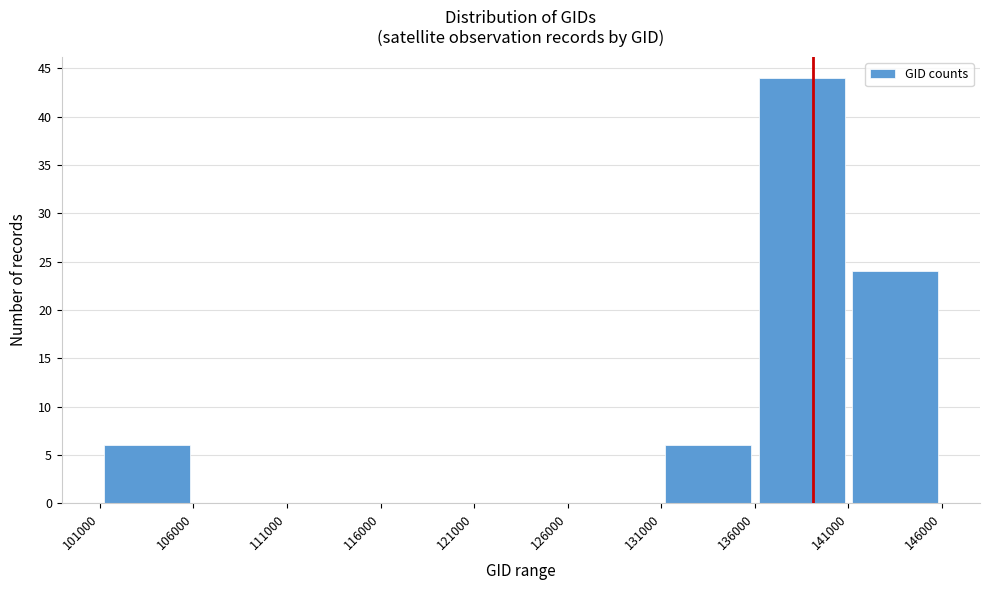

Reading left to right, list every bar in this chart as the range it spans on the x-axis followed by its height. The values are not printed on the chart, so give them approximately, as read against the axis.

101000 to 106000: 6
106000 to 111000: 0
111000 to 116000: 0
116000 to 121000: 0
121000 to 126000: 0
126000 to 131000: 0
131000 to 136000: 6
136000 to 141000: 44
141000 to 146000: 24